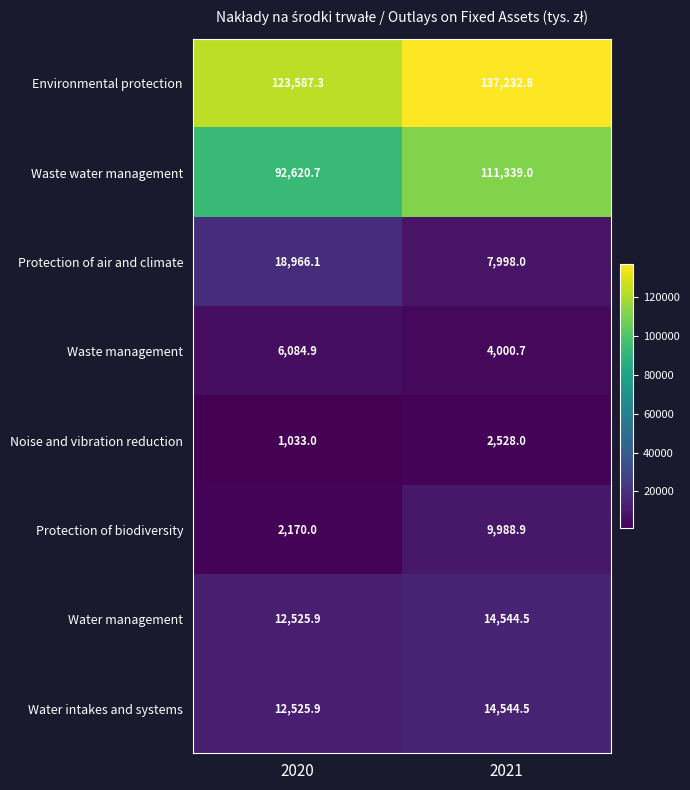

List the labels in order of Protection of air and climate value, smallest first.

2021, 2020